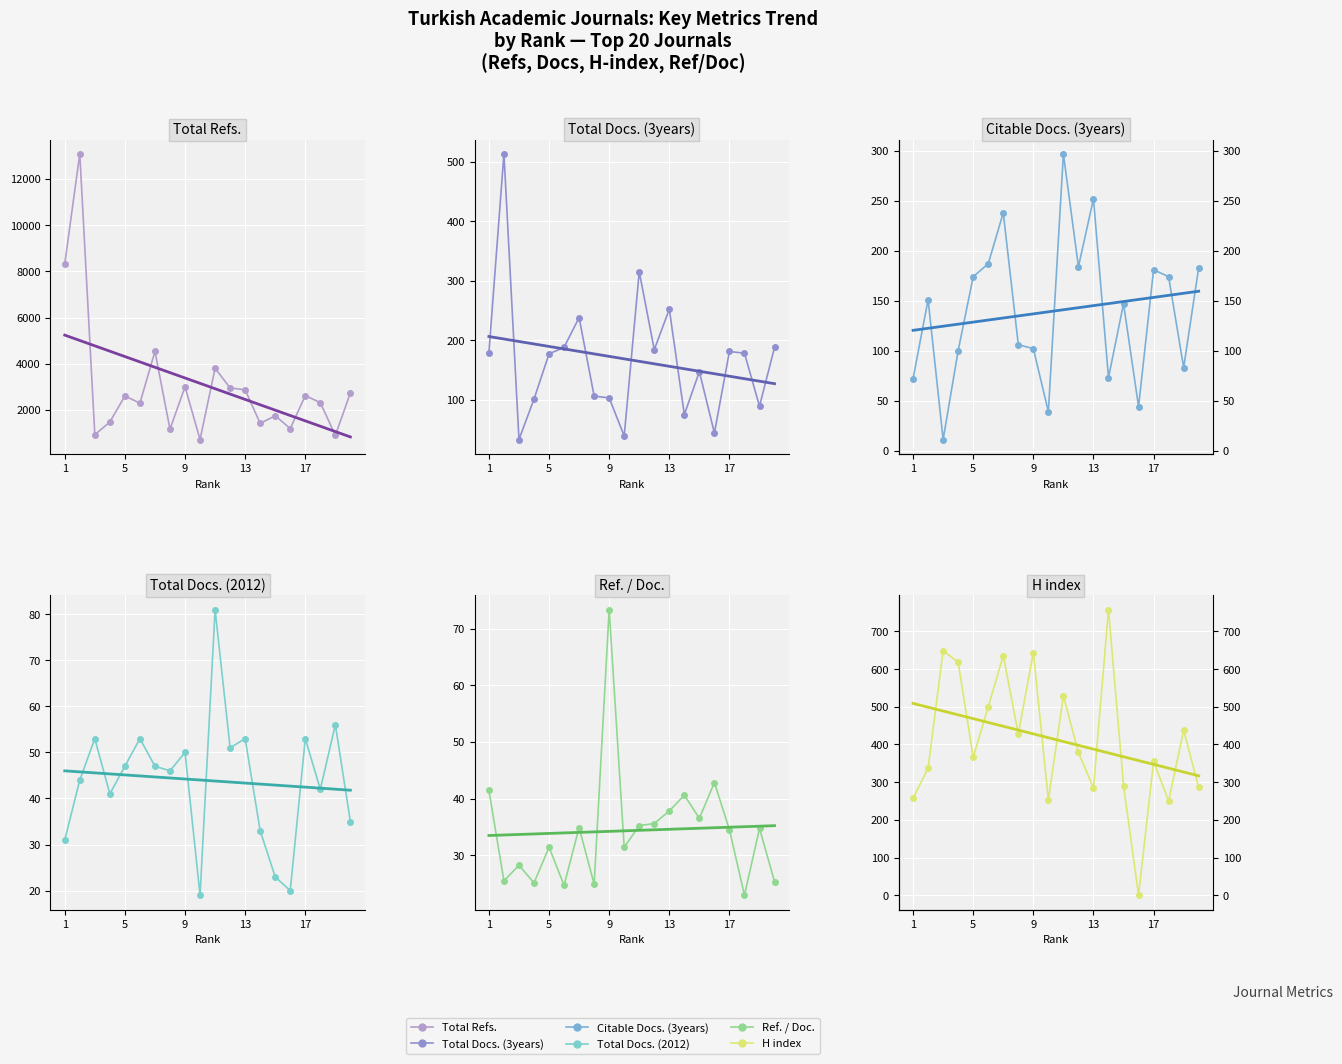

What is the total value across all series at Rank 20?

3458.4